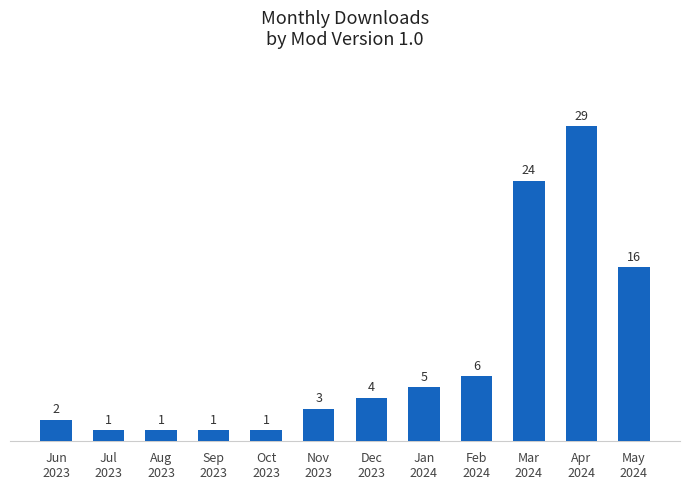

What is the label of the 9th bar from the left?

Feb
2024